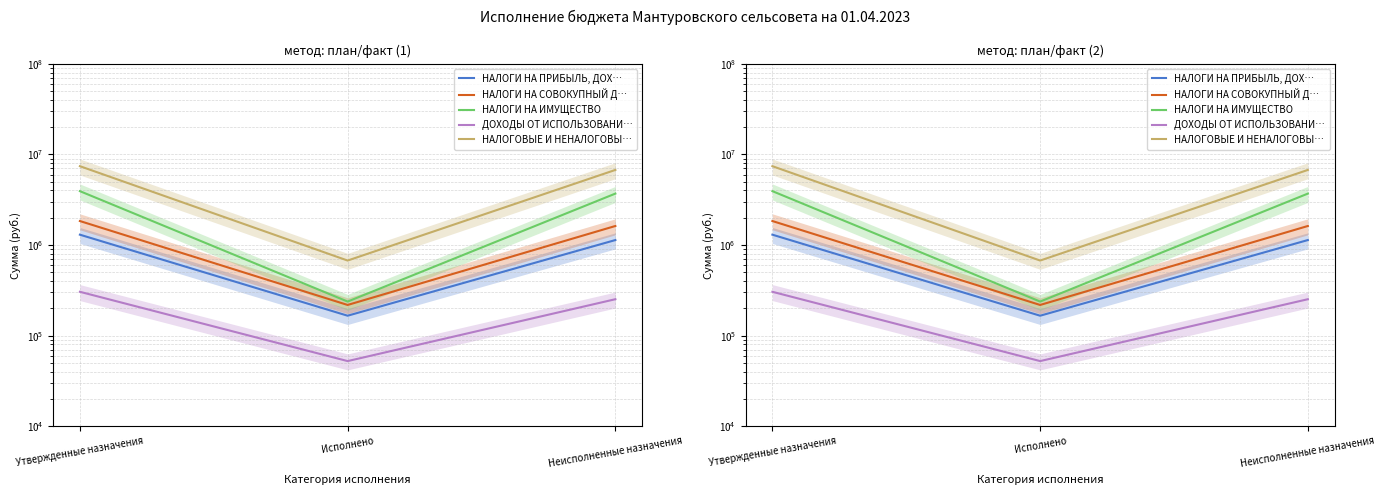

What is the difference between the НАЛОГОВЫЕ И НЕНАЛОГОВЫЕ ДОХОДЫ values at Исполнено and Неисполненные назначения?

6069314.4